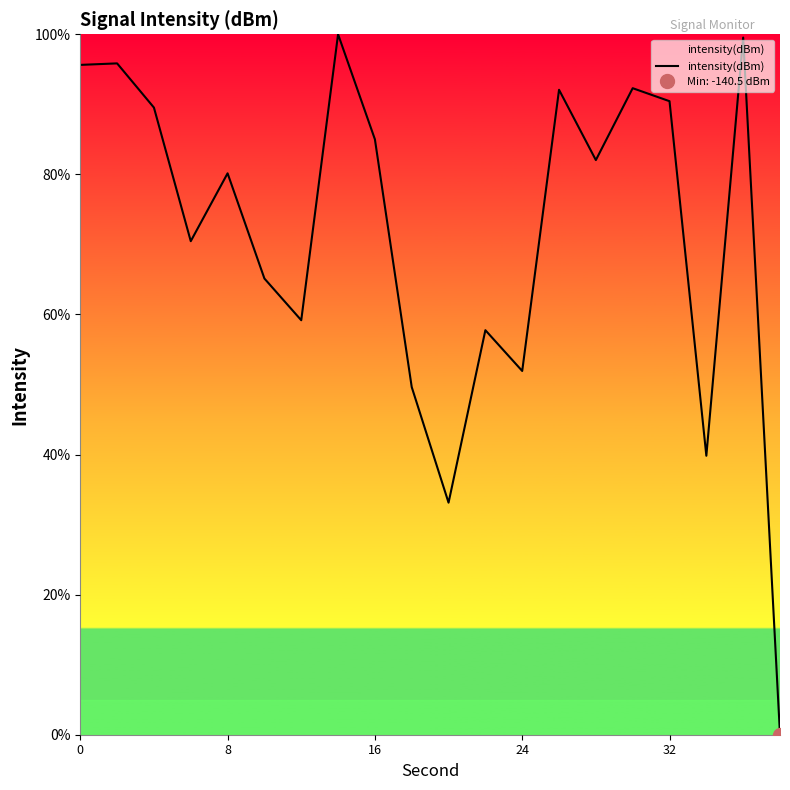

How many lines are shown in the chart?

1